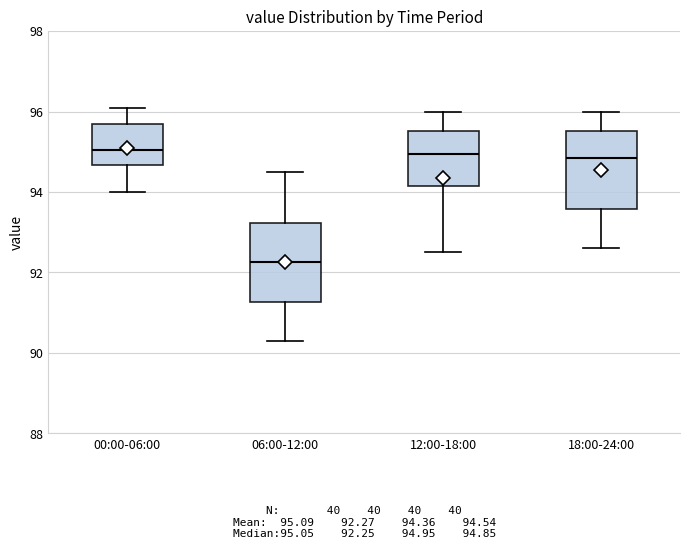

Which box has the lowest median line?

06:00-12:00